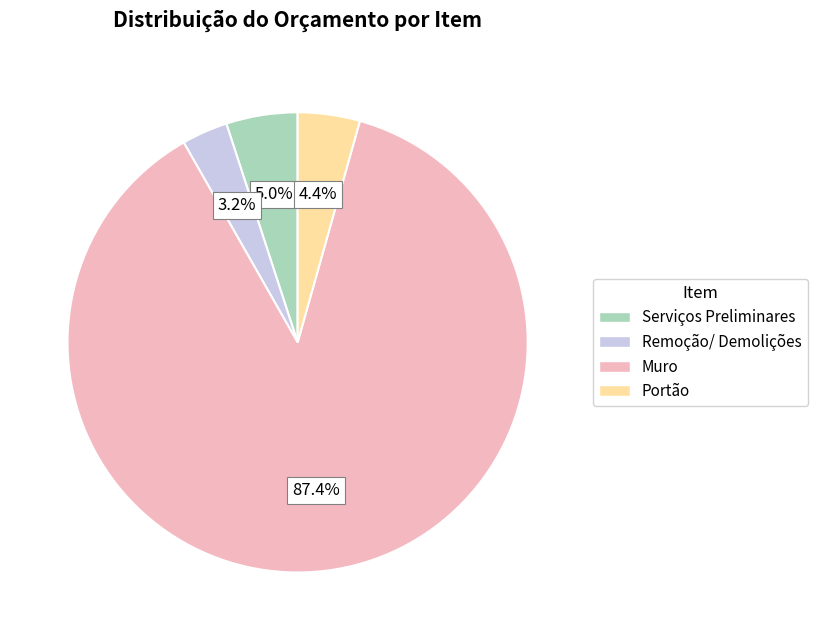

Do Serviços Preliminares and Remoção/ Demolições together represent more than half of the pie?

No